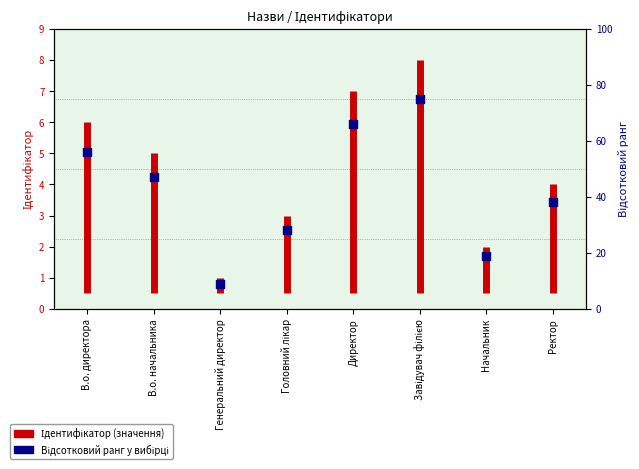

What is the change in value from В.о. начальника to Головний лікар?

-19